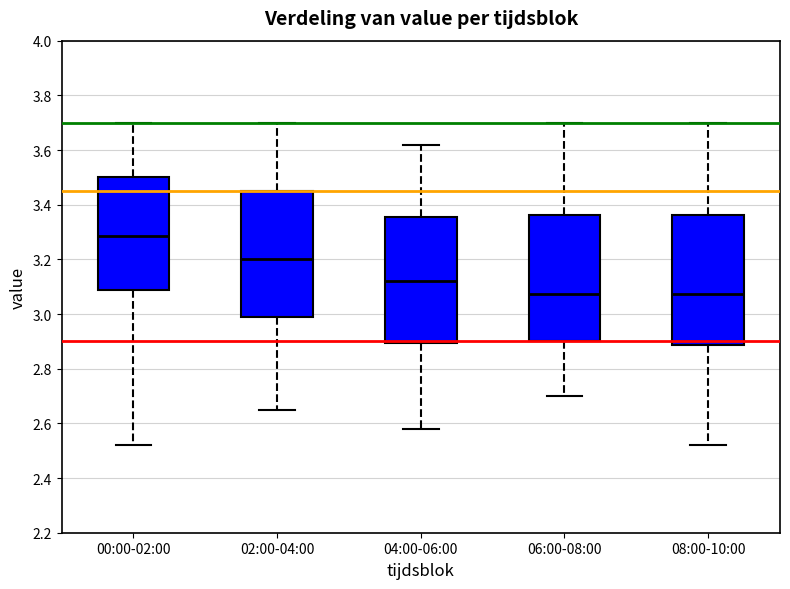

Reading left to right, read every box against the y-axis: the position of its median line, the range the box covers, and the ends of its whiskers. The values are not printed on the chart, so give them approximately, as read against the axis.

00:00-02:00: median 3.28, box 3.08 to 3.50, whiskers 2.52 to 3.70
02:00-04:00: median 3.20, box 2.98 to 3.46, whiskers 2.66 to 3.70
04:00-06:00: median 3.12, box 2.90 to 3.36, whiskers 2.58 to 3.62
06:00-08:00: median 3.08, box 2.90 to 3.36, whiskers 2.70 to 3.70
08:00-10:00: median 3.08, box 2.88 to 3.36, whiskers 2.52 to 3.70